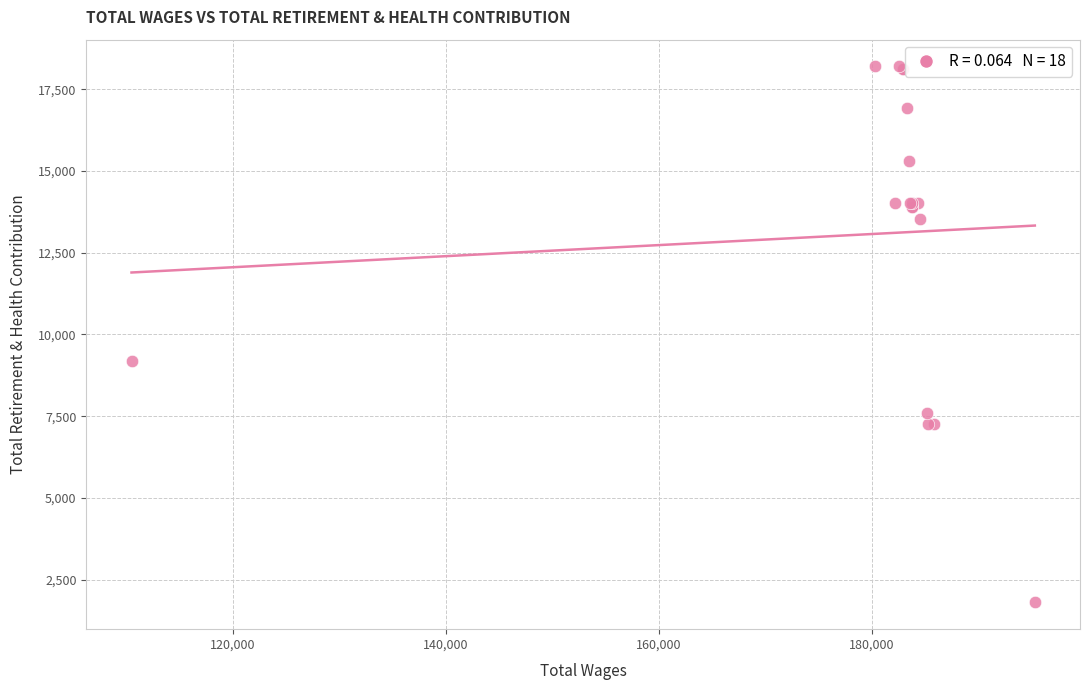

What Y value in the scatter plot is closest to 10002?

9192